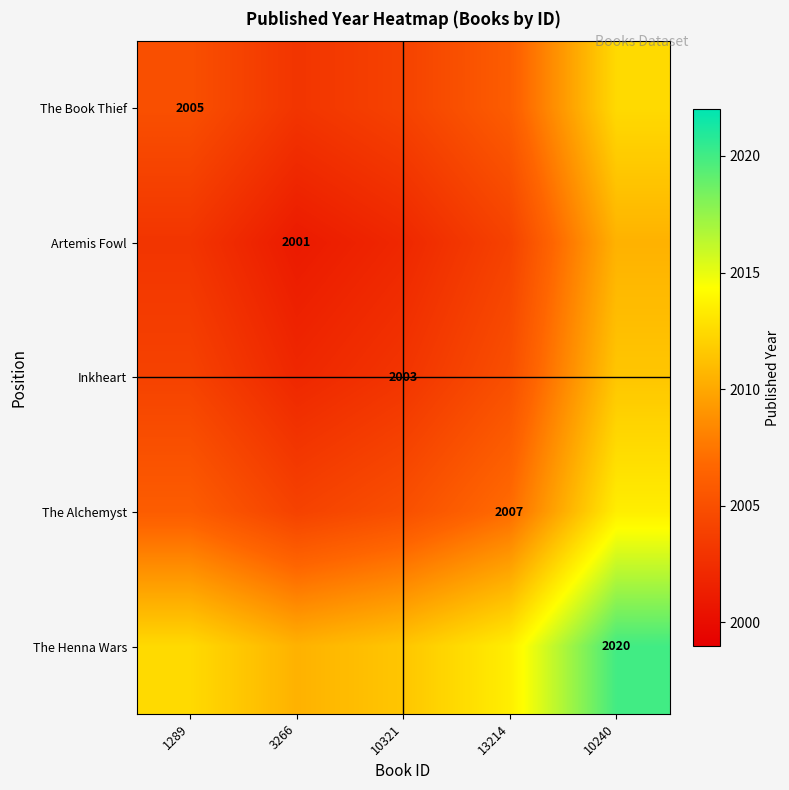

What is the total value across all series at 13214?

10035.5